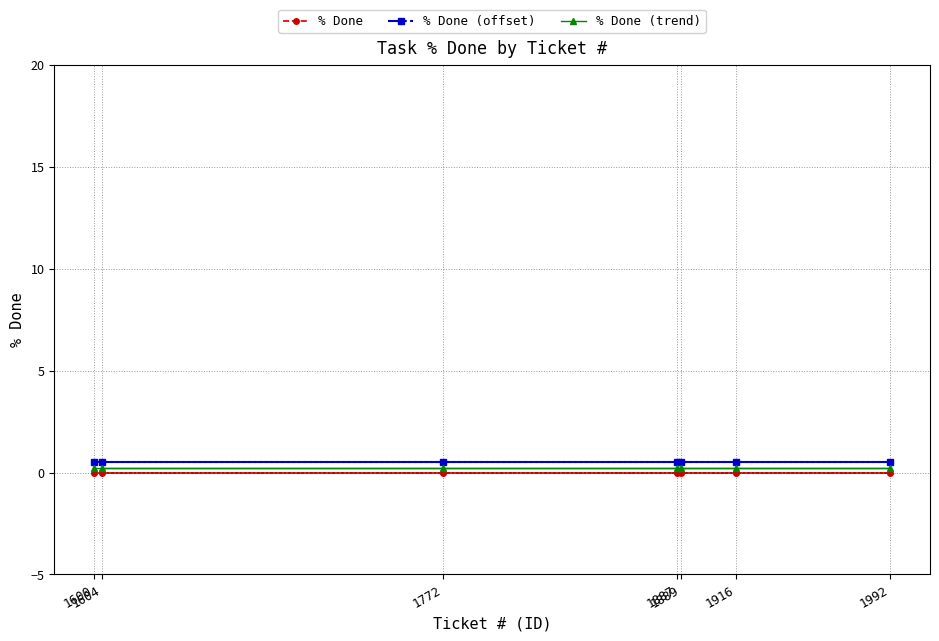

True or false: % Done (trend) and % Done cross at least once.

False